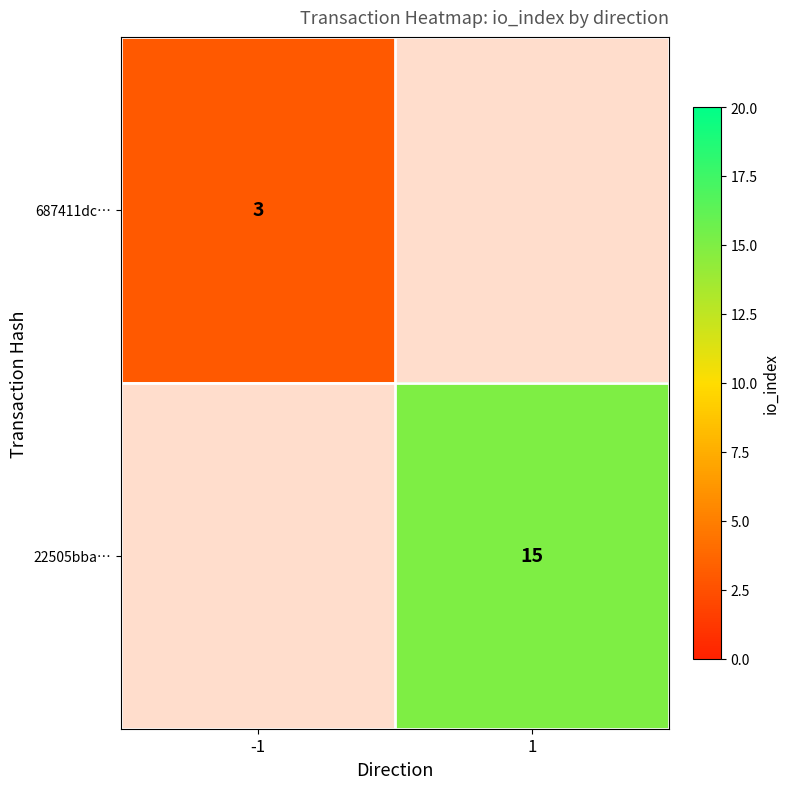

Count the number of categories in the chart.

2